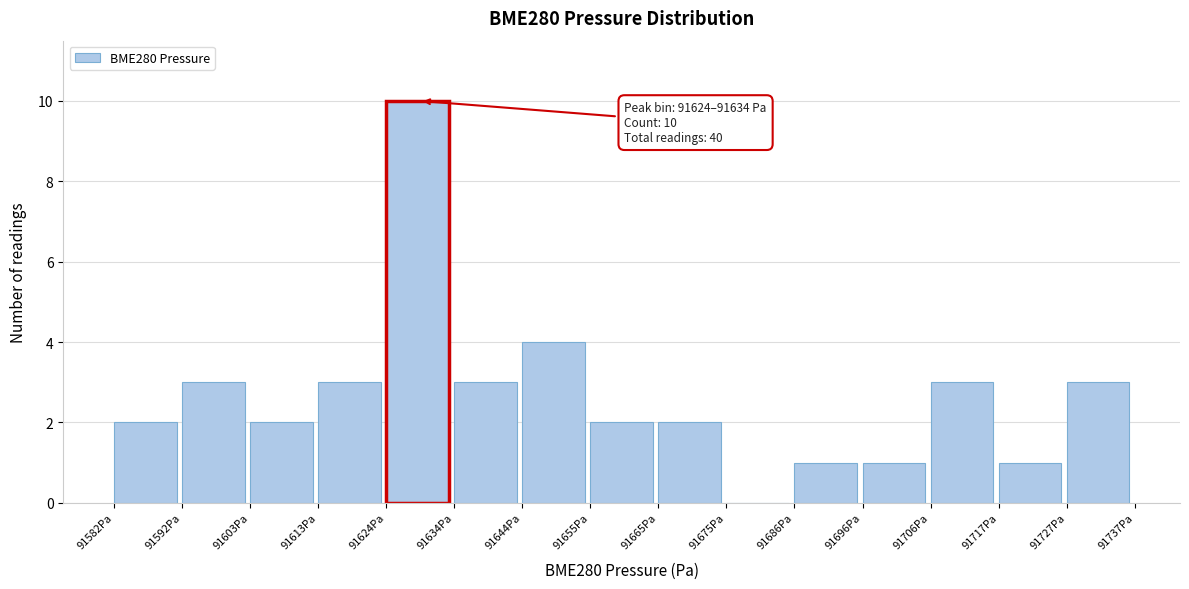

Over which range of the x-axis is the bar tallest?

91624 to 91634